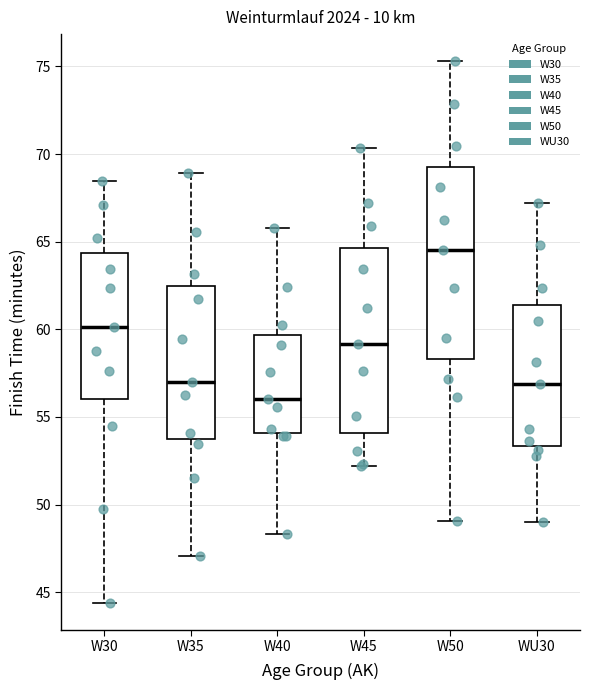

Which box's median line is the highest?

W50